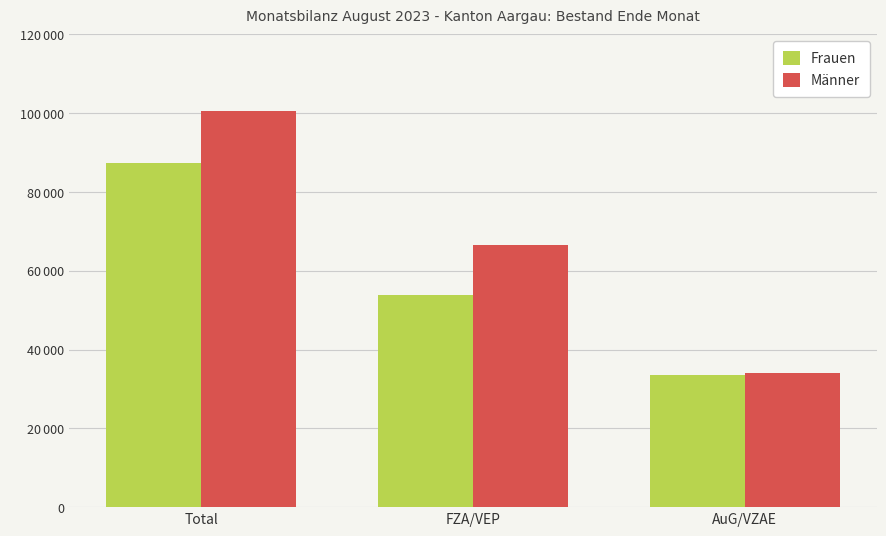

At which label does Männer reach its peak?

Total